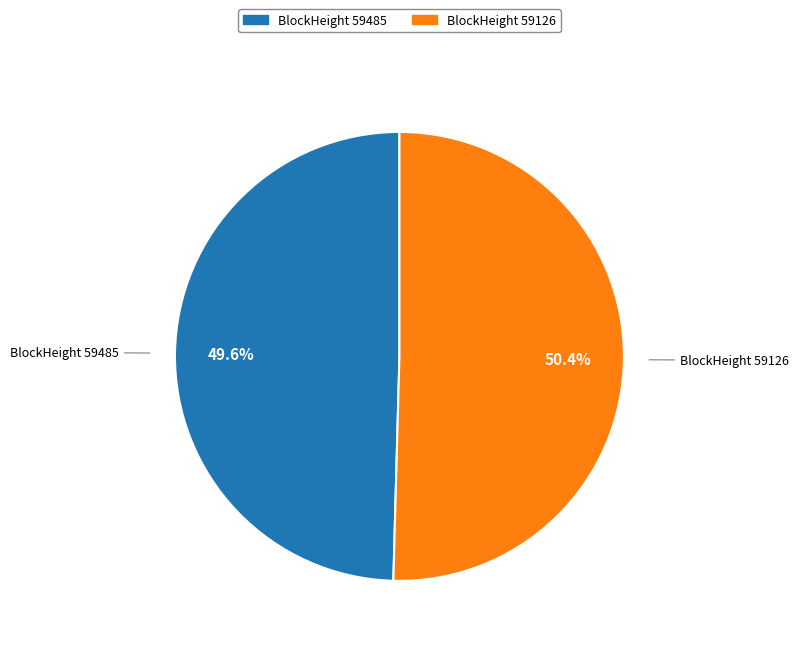

Does any single category account for the majority?

Yes